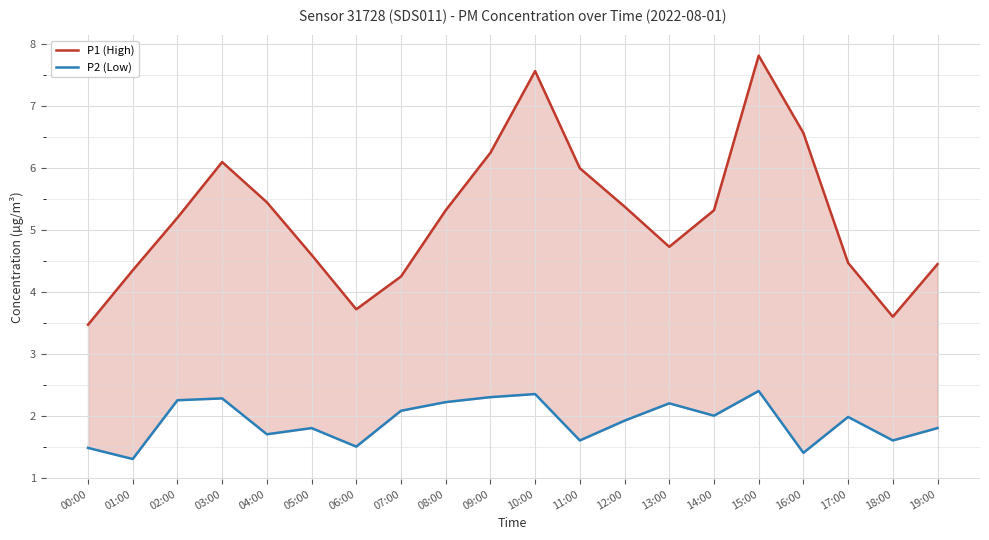

Which series has the widest spread of values?

P1 (High)